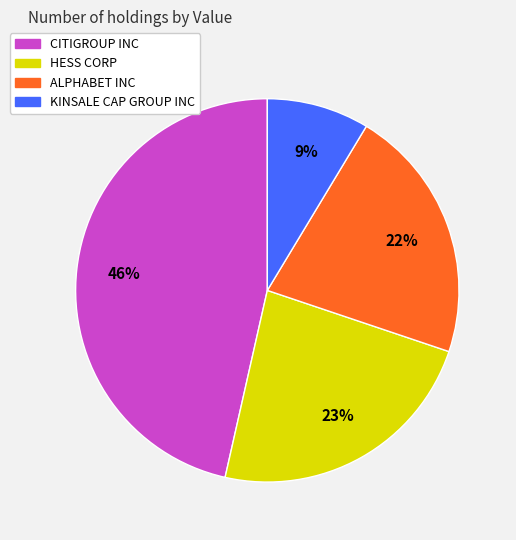

True or false: CITIGROUP INC accounts for 37% of the total.

False